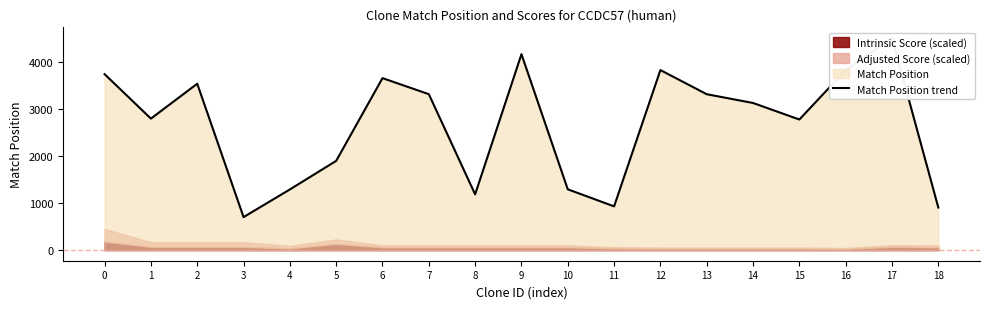

Rank the categories by value from lowest to highest.

3, 18, 11, 8, 4, 10, 5, 15, 1, 14, 13, 7, 2, 6, 0, 16, 12, 9, 17